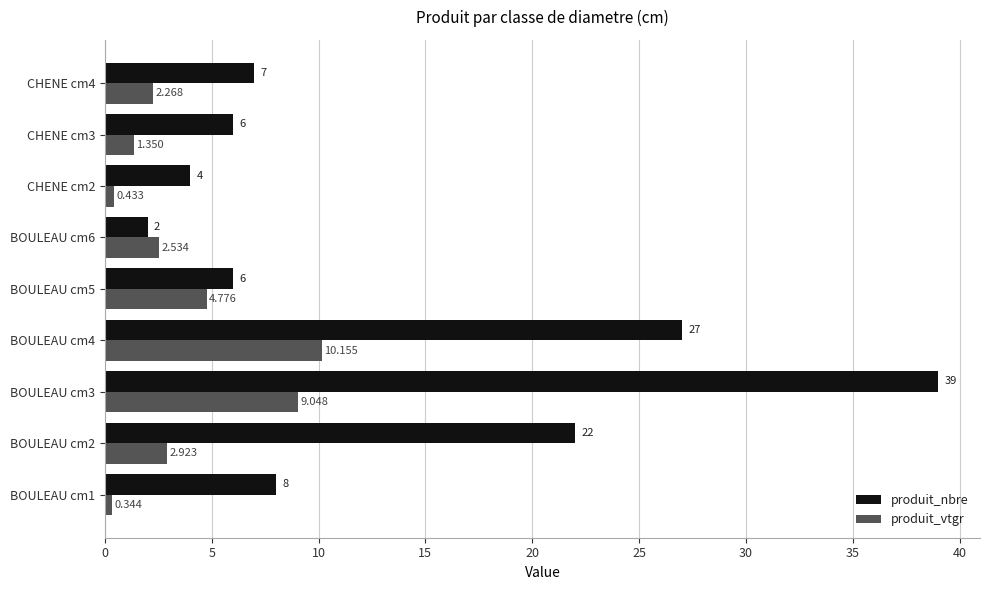

At which category is the sum across all series the highest?

BOULEAU cm3